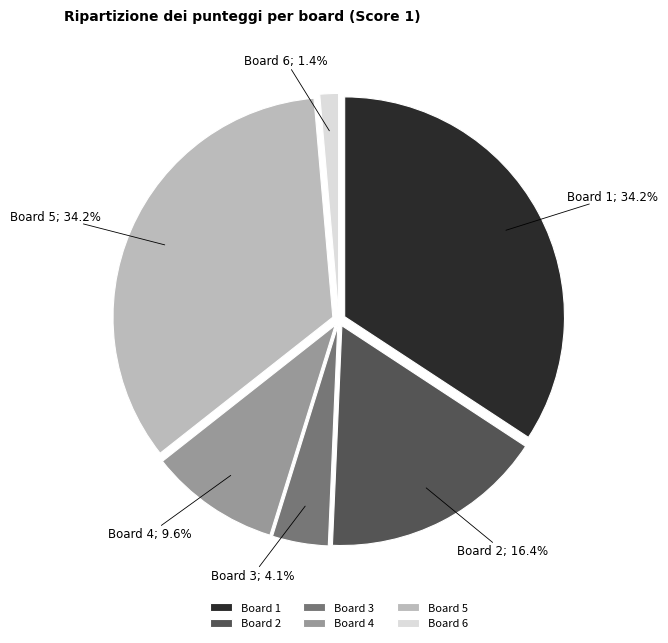

Is Board 3 the majority of the pie?

No